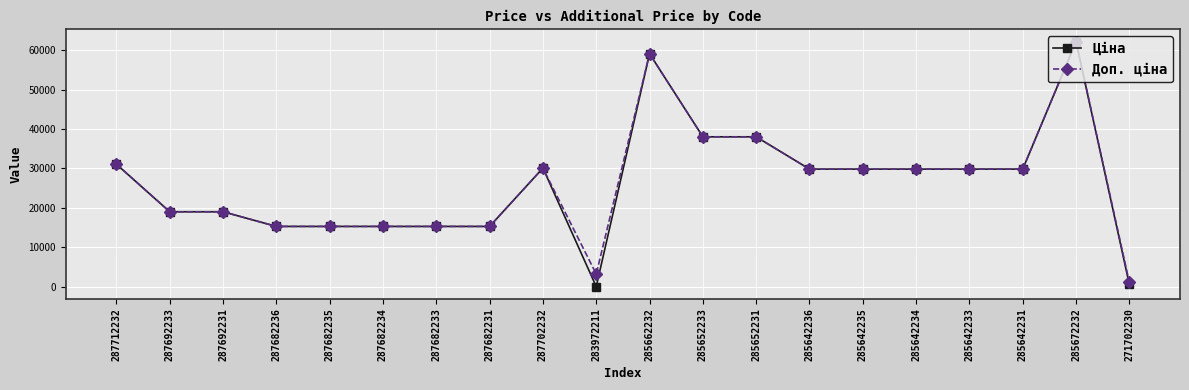

Which series has the largest range (max minus min)?

Ціна